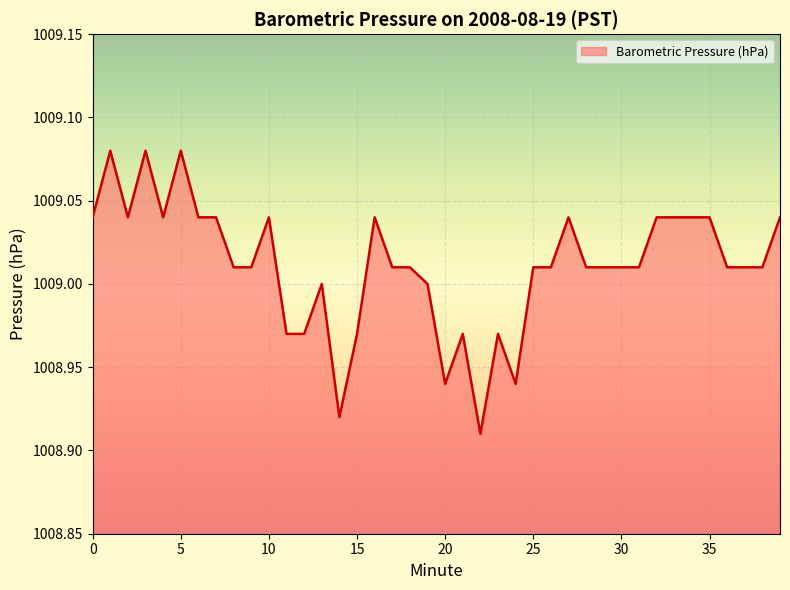

Rank the categories by value from lowest to highest.

22, 14, 20, 24, 11, 12, 15, 21, 23, 13, 19, 8, 9, 17, 18, 25, 26, 28, 29, 30, 31, 36, 37, 38, 0, 2, 4, 6, 7, 10, 16, 27, 32, 33, 34, 35, 39, 1, 3, 5